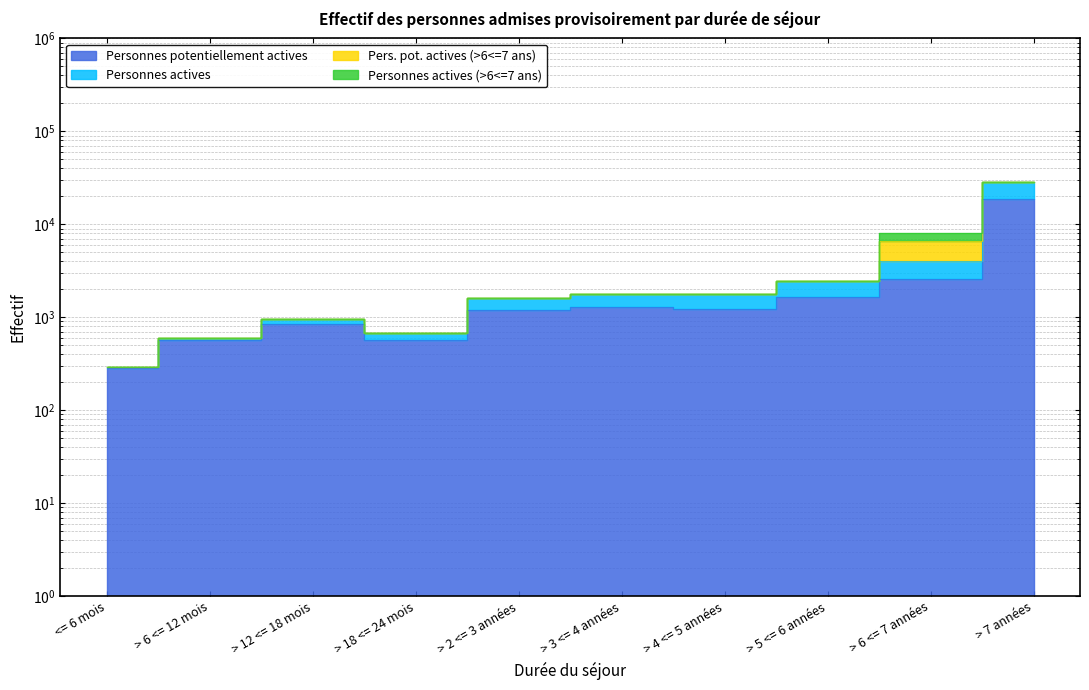

What is the label of the 3rd point from the right?

> 5 <= 6 années